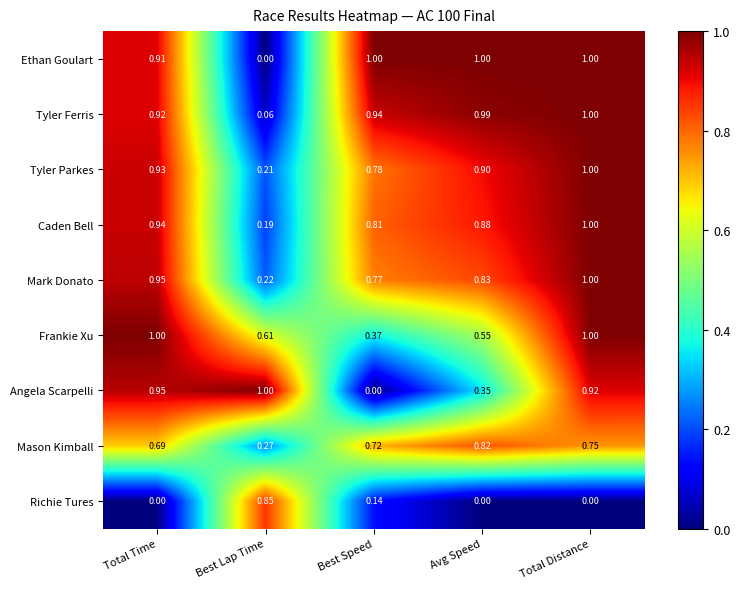

Count the number of categories in the chart.

5